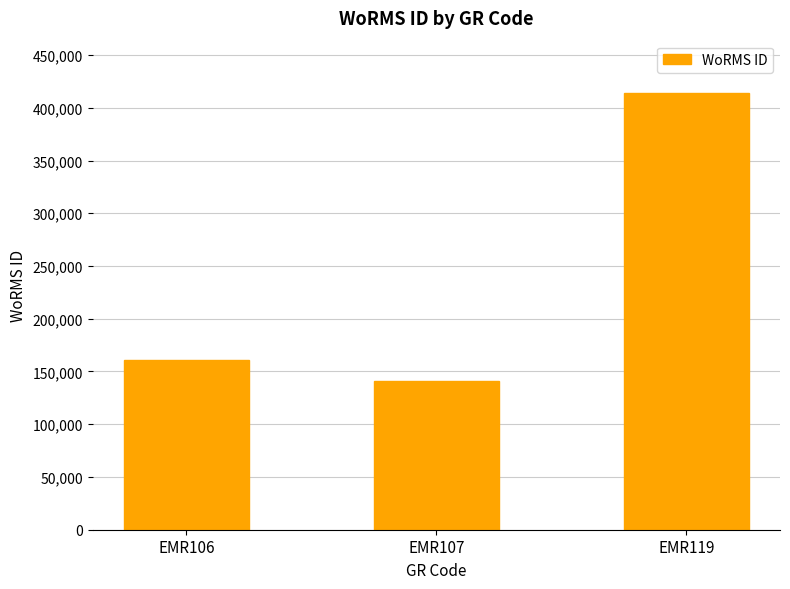

What is the value of the 1st bar from the left?

160539